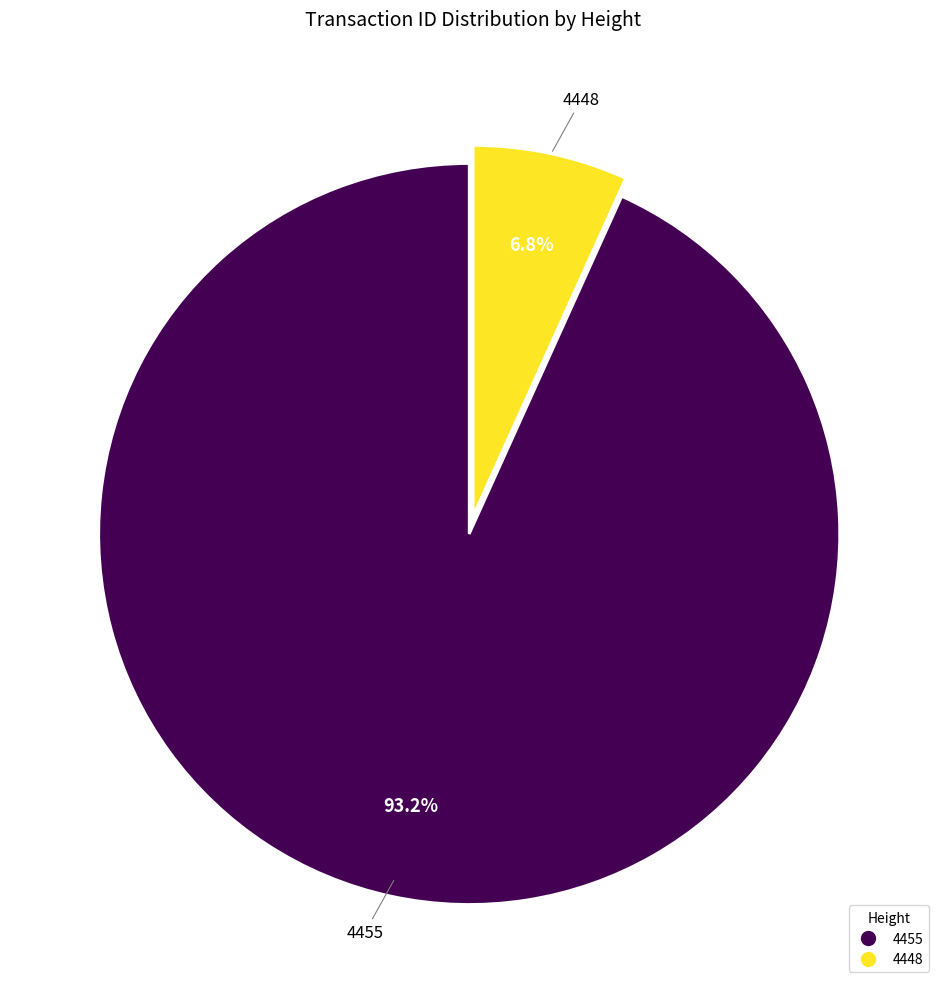

Count the number of slices in the pie.

2